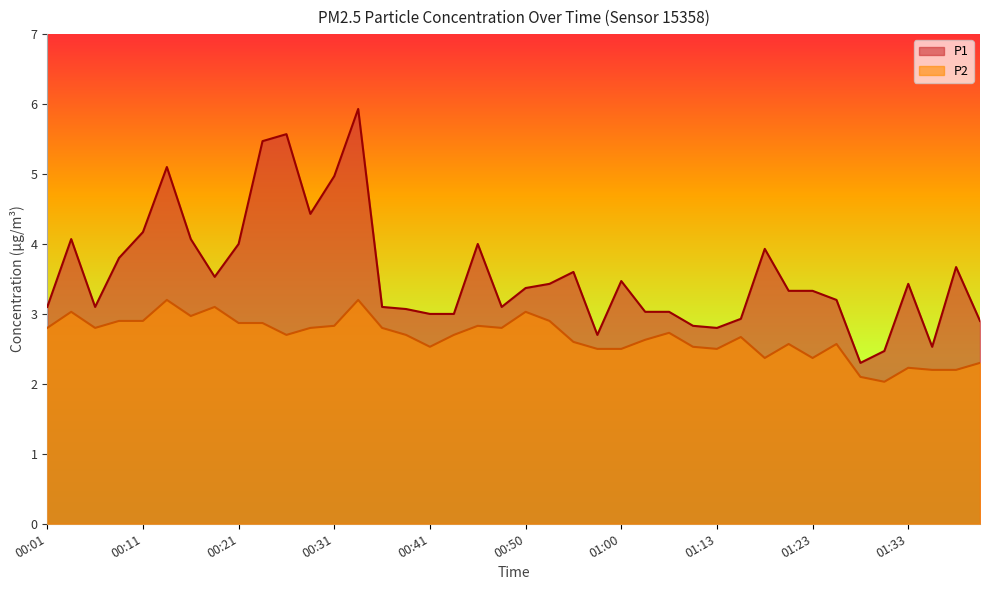

How many interior local valleys does the P2 series have?

9